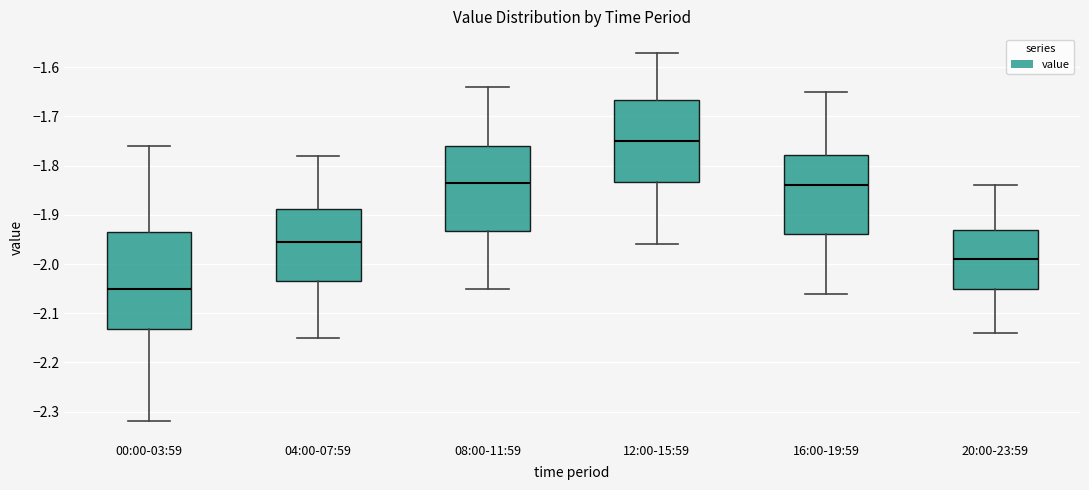

Reading left to right, read every box against the y-axis: the position of its median line, the range the box covers, and the ends of its whiskers. The values are not printed on the chart, so give them approximately, as read against the axis.

00:00-03:59: median -2.05, box -2.13 to -1.93, whiskers -2.32 to -1.76
04:00-07:59: median -1.95, box -2.03 to -1.89, whiskers -2.15 to -1.78
08:00-11:59: median -1.83, box -1.93 to -1.76, whiskers -2.05 to -1.64
12:00-15:59: median -1.75, box -1.83 to -1.67, whiskers -1.96 to -1.57
16:00-19:59: median -1.84, box -1.94 to -1.78, whiskers -2.06 to -1.65
20:00-23:59: median -1.99, box -2.05 to -1.93, whiskers -2.14 to -1.84